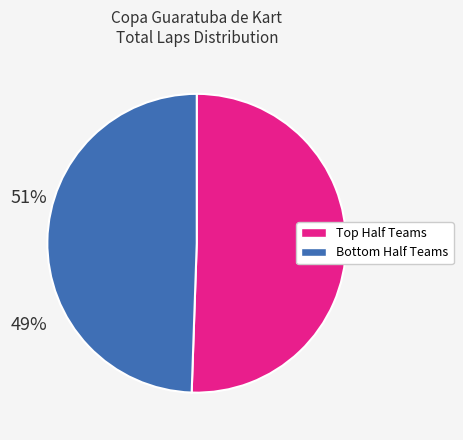

How many segments does this pie chart have?

2